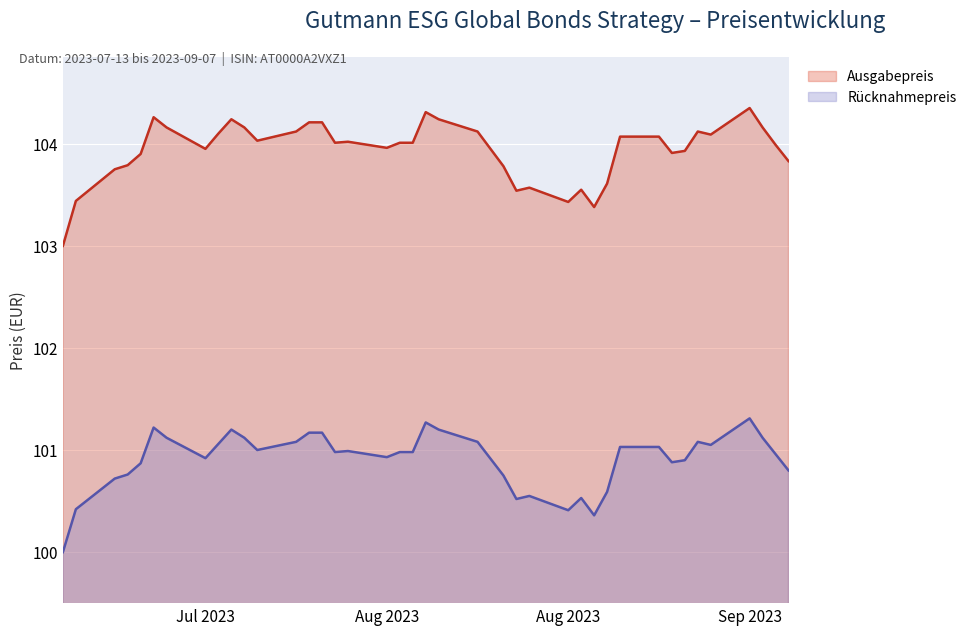

What is the average value of the Ausgabepreis series?

103.9